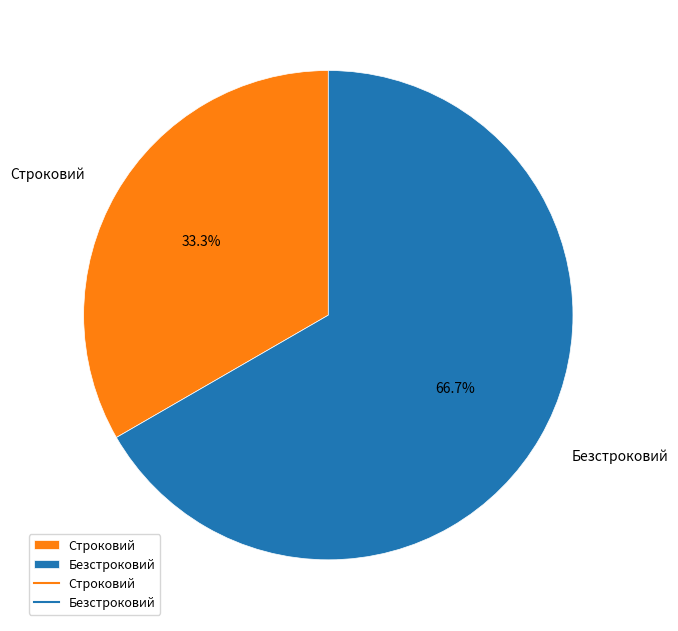

What is the total percentage of Безстроковий and Строковий?

100.0%